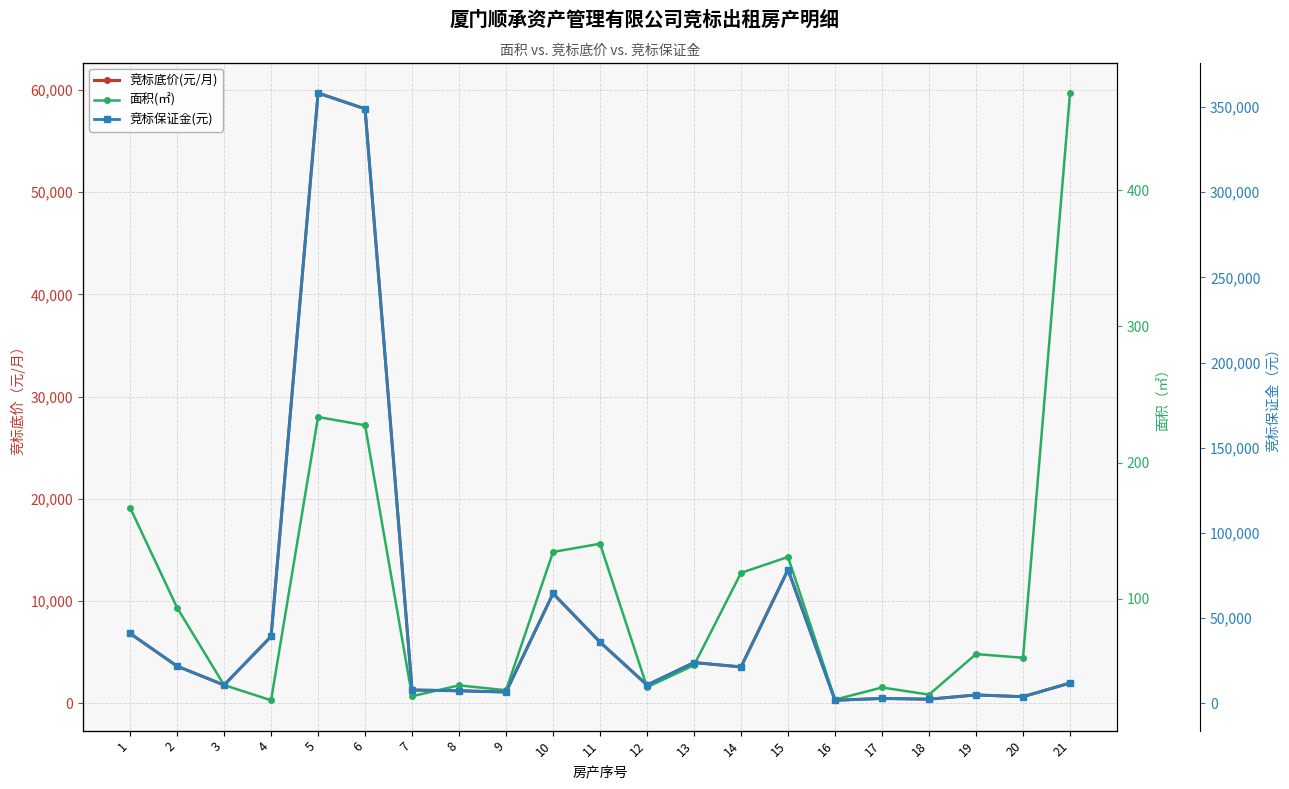

Reading right to left, extract all data points from this chart.

竞标底价(元/月): 21=2000.0	20=664.0	19=833.0	18=417.0	17=490.0	16=313.0	15=13082.0	14=3574.0	13=4000.0	12=1800.0	11=6000.0	10=10756.0	9=1119.0	8=1240.0	7=1317.0	6=58151.0	5=59699.0	4=6551.0	3=1800.0	2=3650.0	1=6849.0
面积(㎡): 21=471.2	20=56.8	19=59.5	18=29.8	17=35.0	16=26.1	15=130.8	14=119.1	13=51.4	12=35.2	11=140.5	10=134.4	9=33.0	8=36.5	7=28.6	6=227.4	5=233.5	4=25.6	3=36.8	2=93.6	1=167.1
竞标保证金(元): 21=12000.0	20=3984.0	19=4998.0	18=2502.0	17=2940.0	16=1878.0	15=78492.0	14=21444.0	13=24000.0	12=10800.0	11=36000.0	10=64536.0	9=6714.0	8=7440.0	7=7902.0	6=348906.0	5=358194.0	4=39306.0	3=10800.0	2=21900.0	1=41094.0